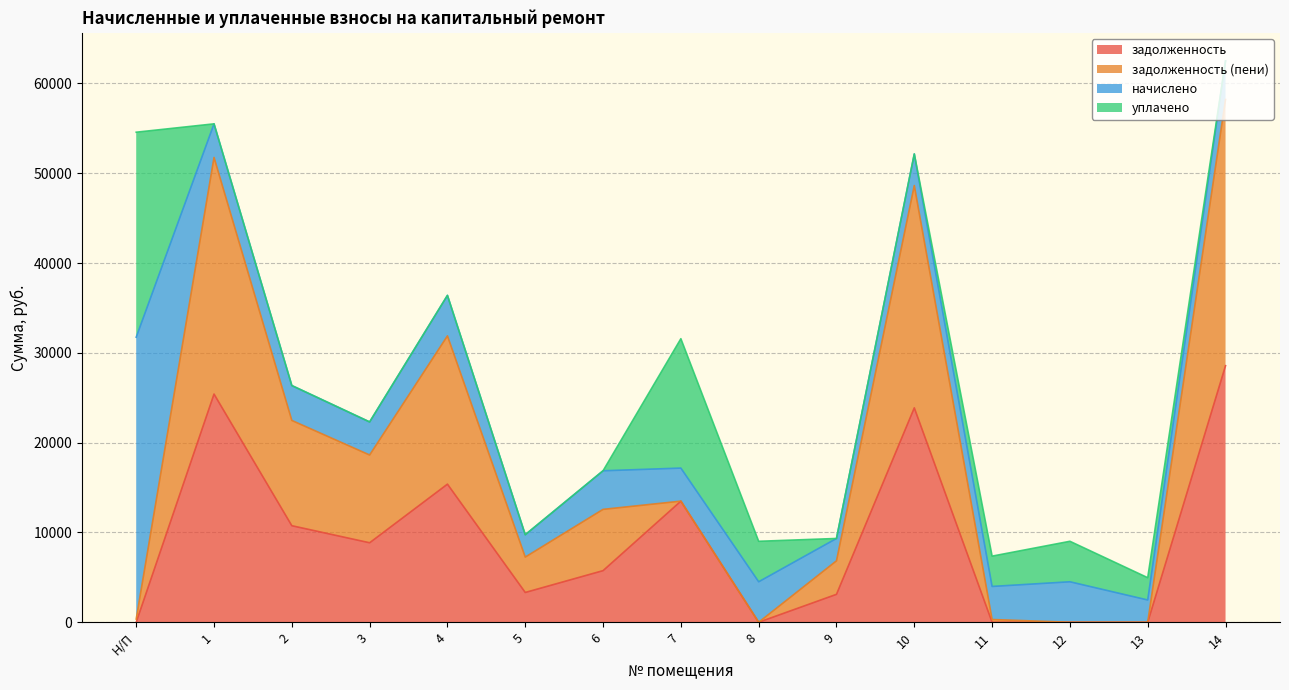

Does the chart display data point markers on the line(s)?

No